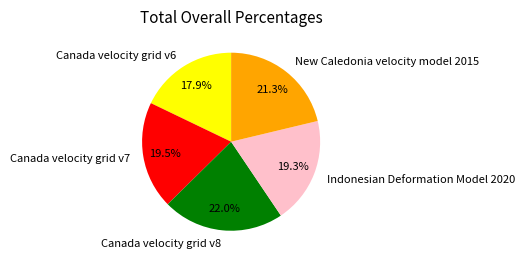

What percentage is the New Caledonia velocity model 2015 slice, to the nearest percent?

21%